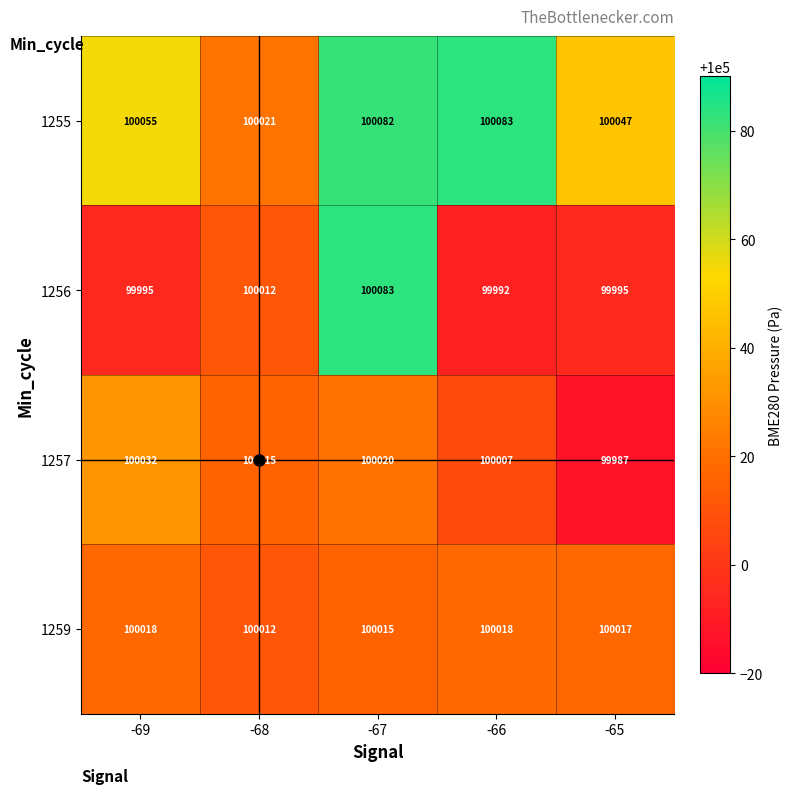

Which category has the lowest value across all series?

-65